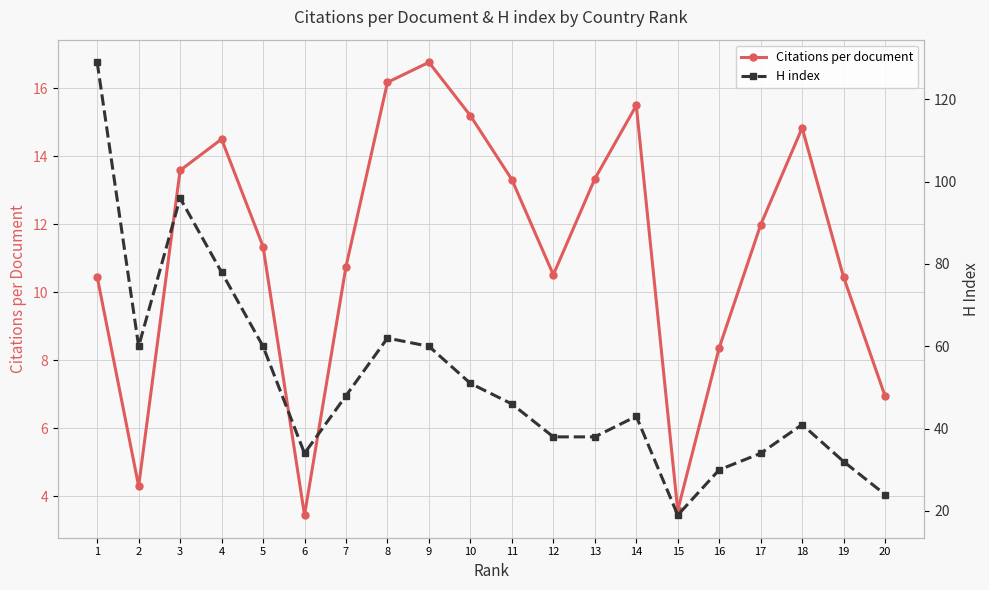

Is it true that Citations per document equals 2.3 at 15?

False